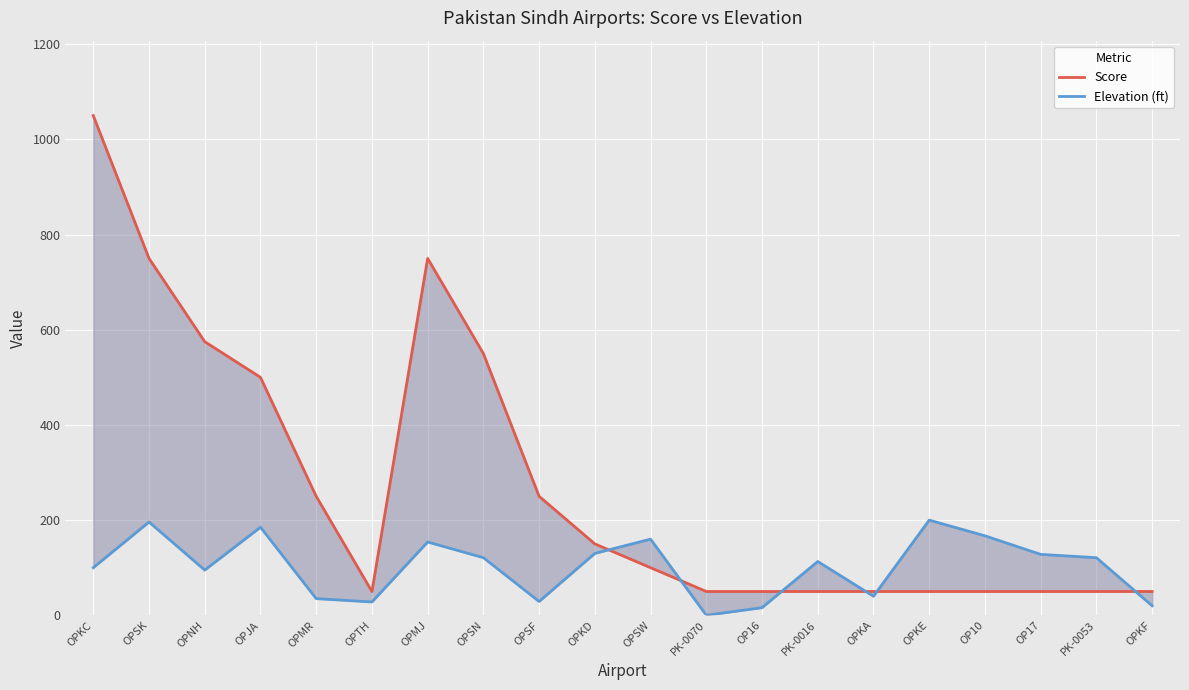

At which label does Elevation (ft) reach its peak?

OPKE